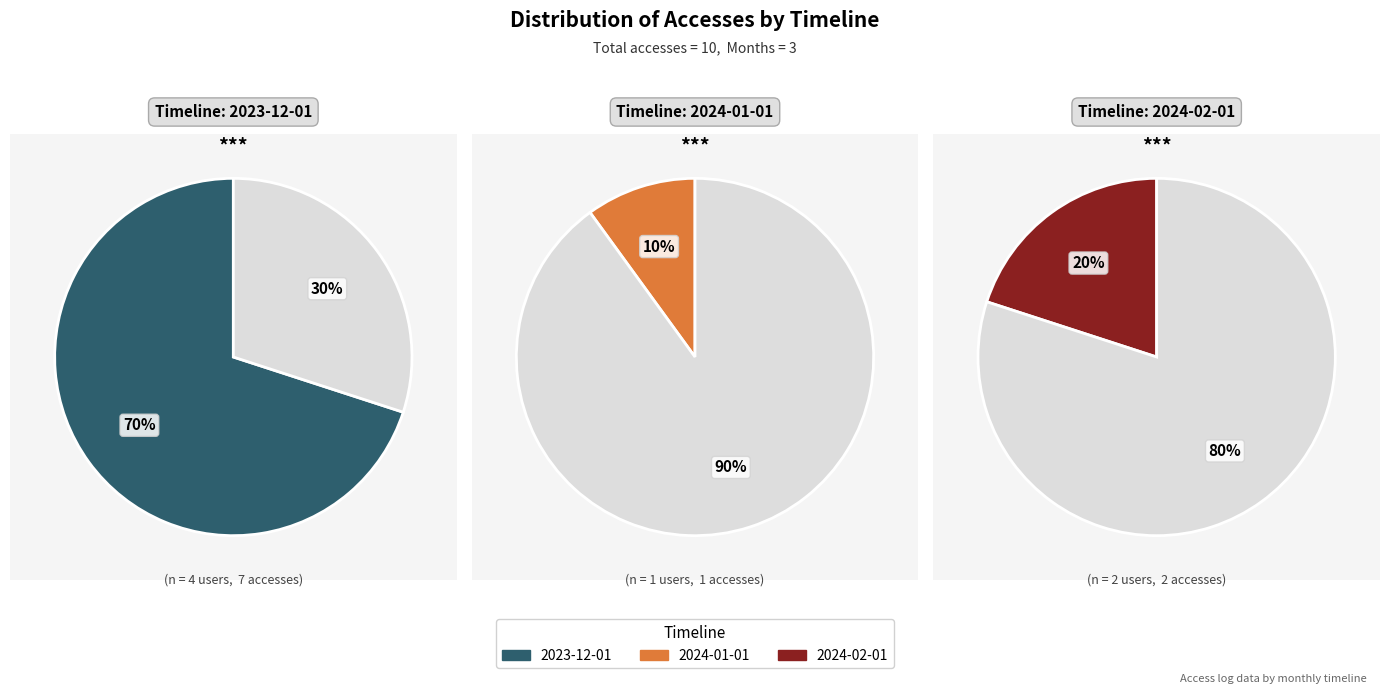

What is the majority slice?

2023-12-01